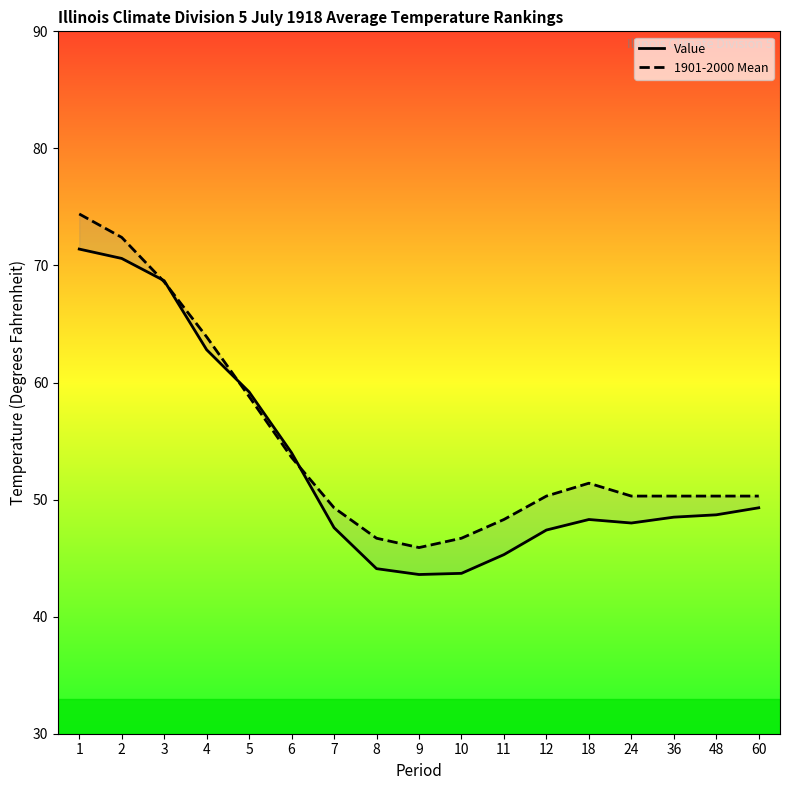

What is the sum of the Value values at 1 and 12?

118.8